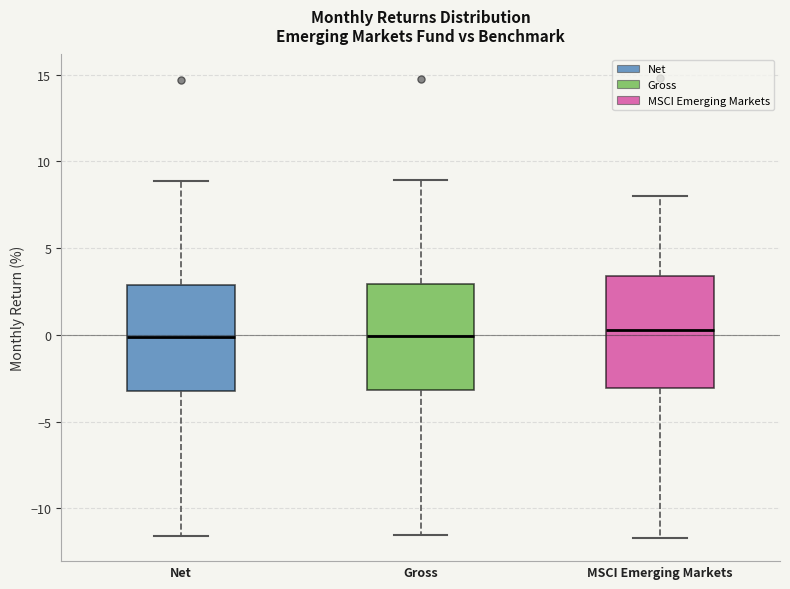

Reading left to right, read every box against the y-axis: the position of its median line, the range the box covers, and the ends of its whiskers. The values are not printed on the chart, so give them approximately, as read against the axis.

Net: median 0.0, box -3.0 to 3.0, whiskers -11.5 to 9.0
Gross: median 0.0, box -3.0 to 3.0, whiskers -11.5 to 9.0
MSCI Emerging Markets: median 0.5, box -3.0 to 3.5, whiskers -11.5 to 8.0